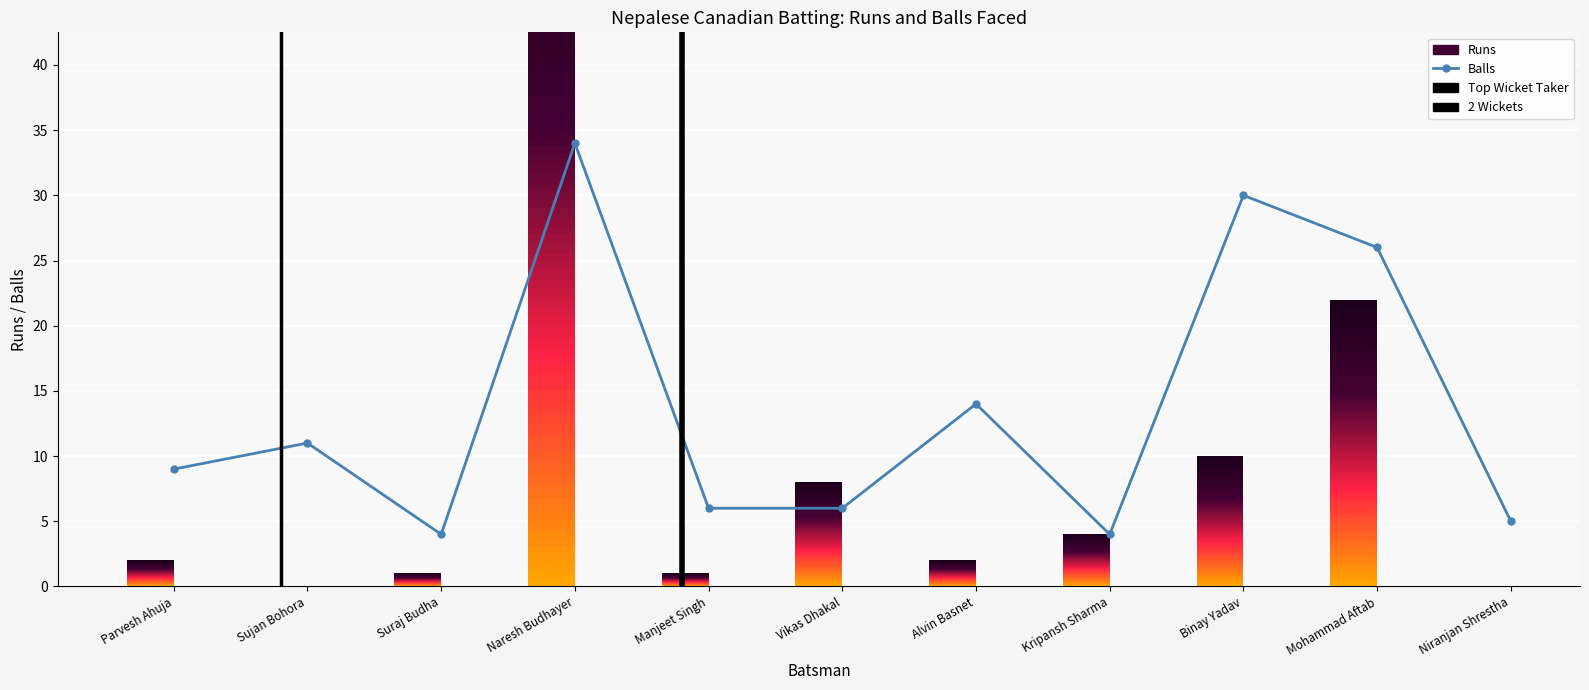

Which has a higher value, Mohammad Aftab or Kripansh Sharma?

Mohammad Aftab